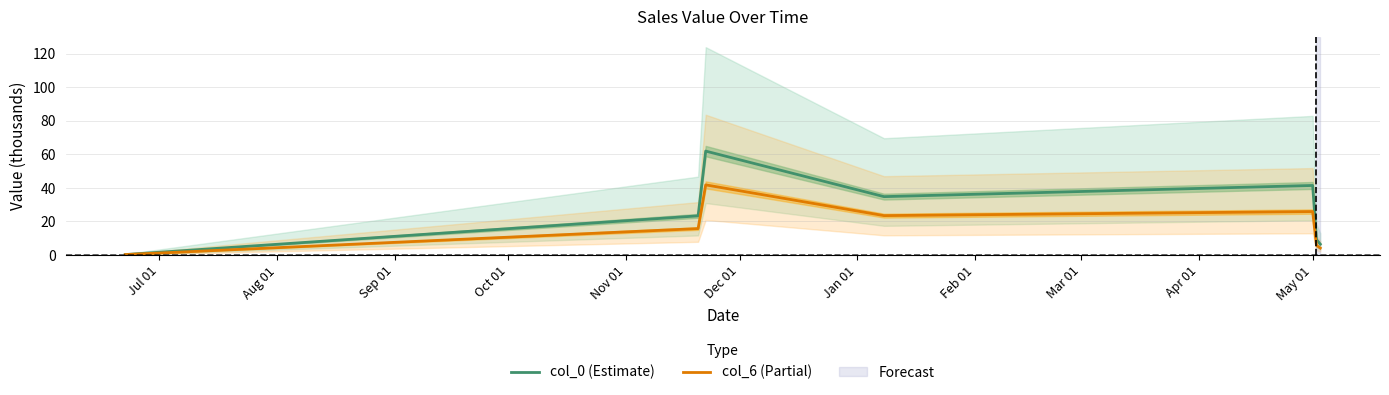

What is the highest value of the col_6 (Partial) series?

41.8